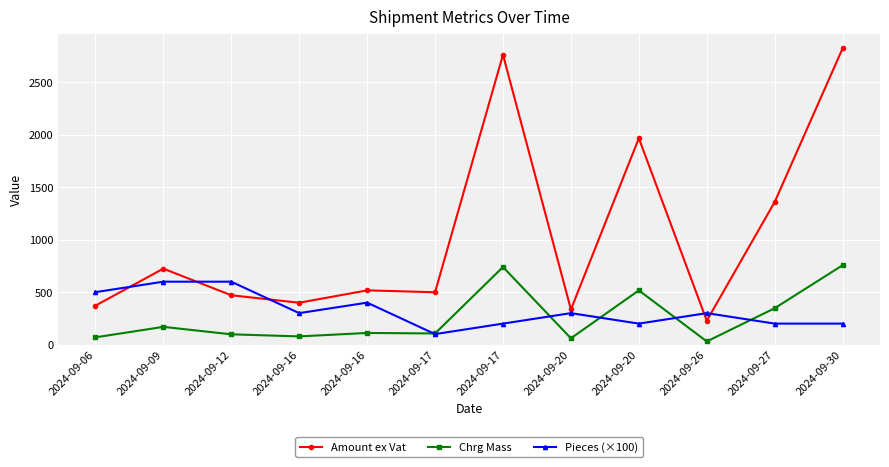

Does the chart have visible grid lines?

Yes